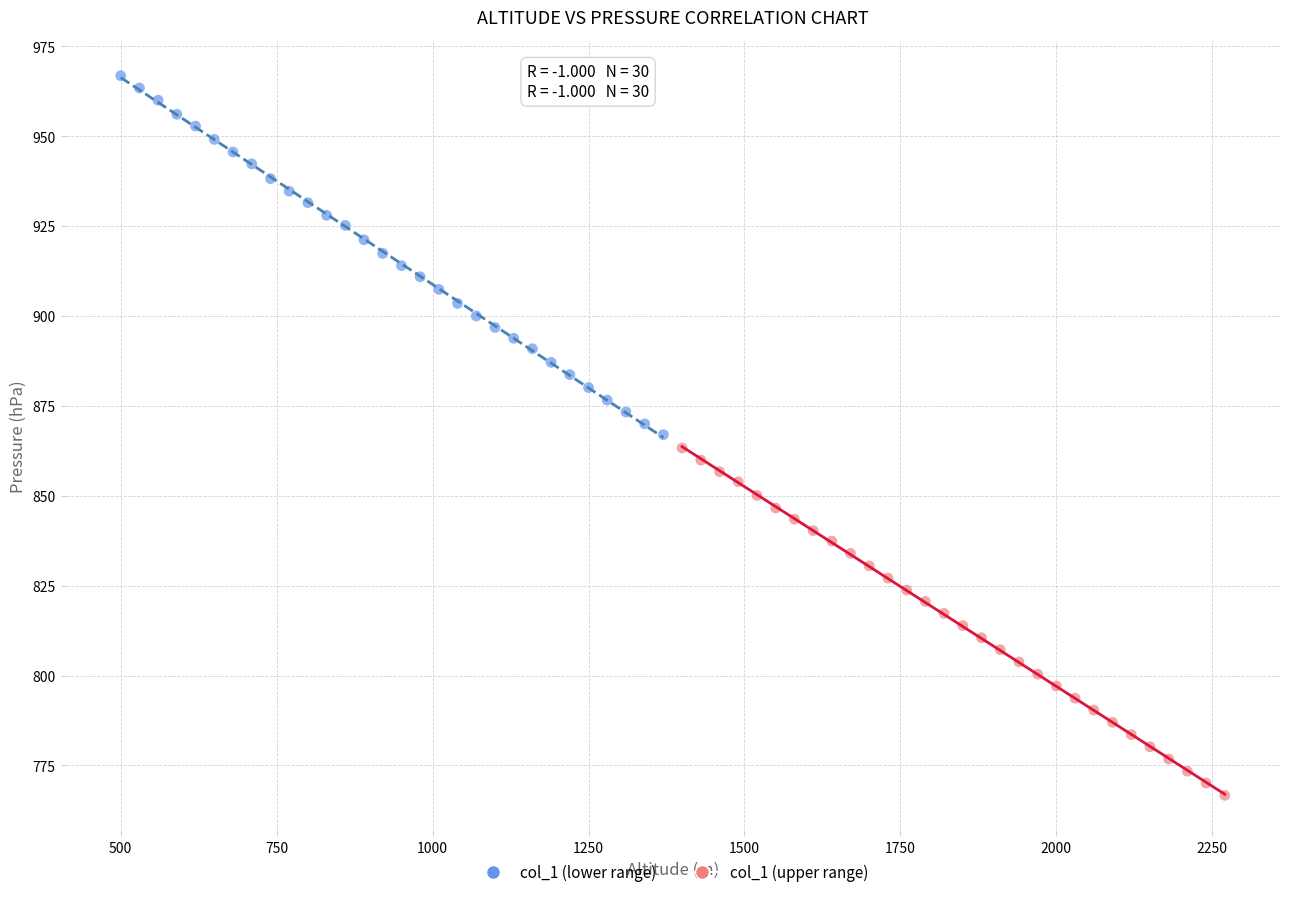

What are all the series names shown in the legend?

col_1 (lower range), col_1 (upper range)